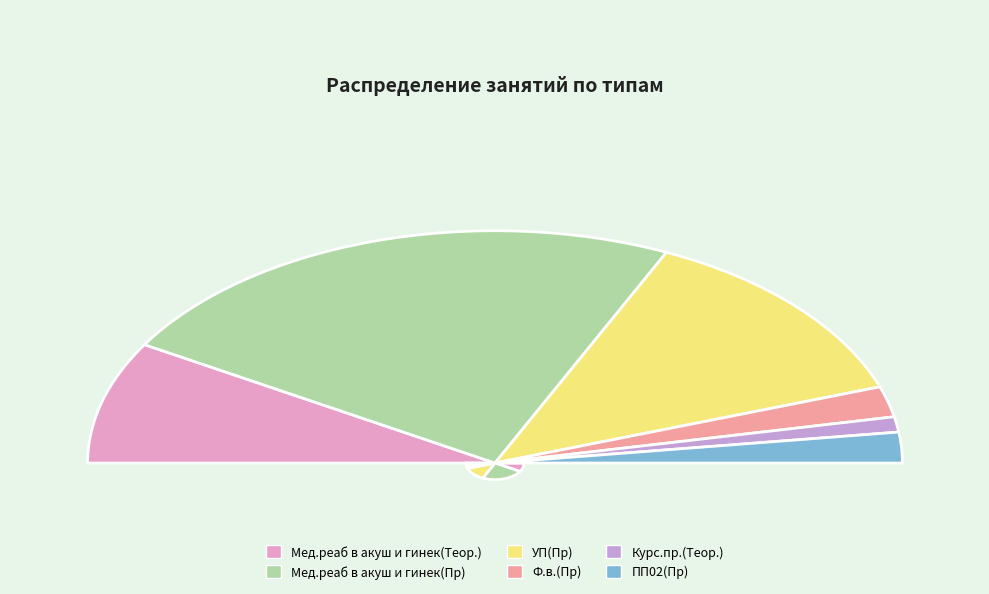

To the nearest percent, what is the difference between the largest and smallest slice percentages?

45%